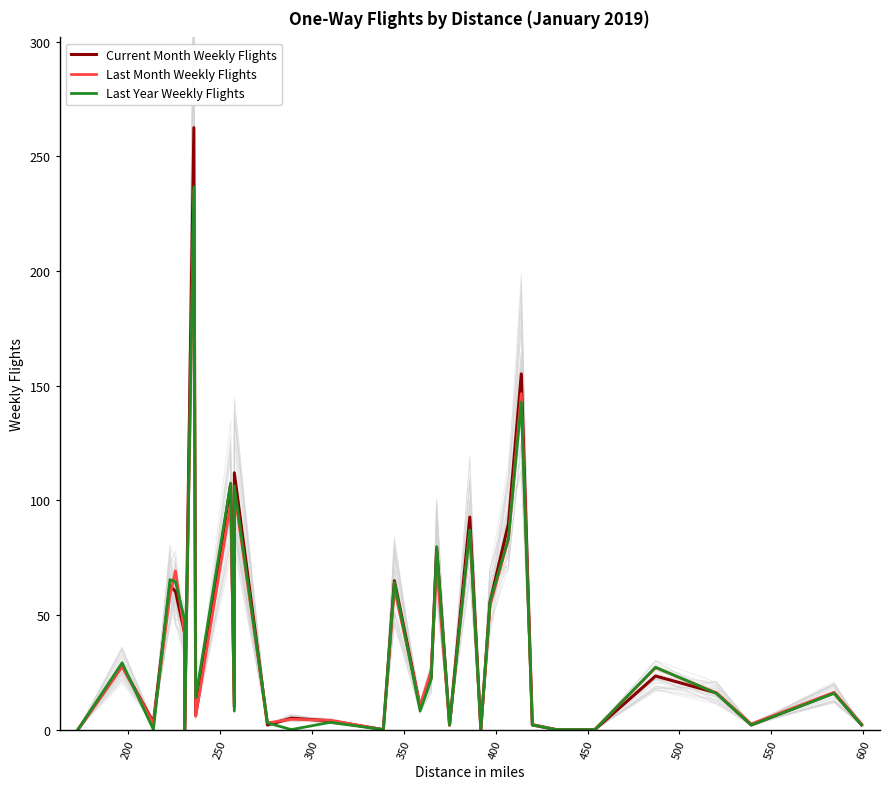

Is the value of Last Month Weekly Flights at 550 greater than the value of Current Month Weekly Flights at 300?

No